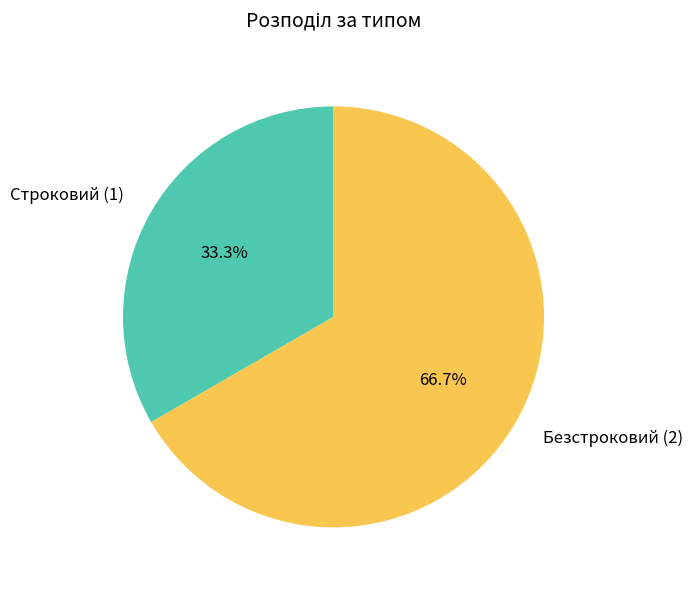

The Безстроковий slice represents 67% of the pie. True or false?

True